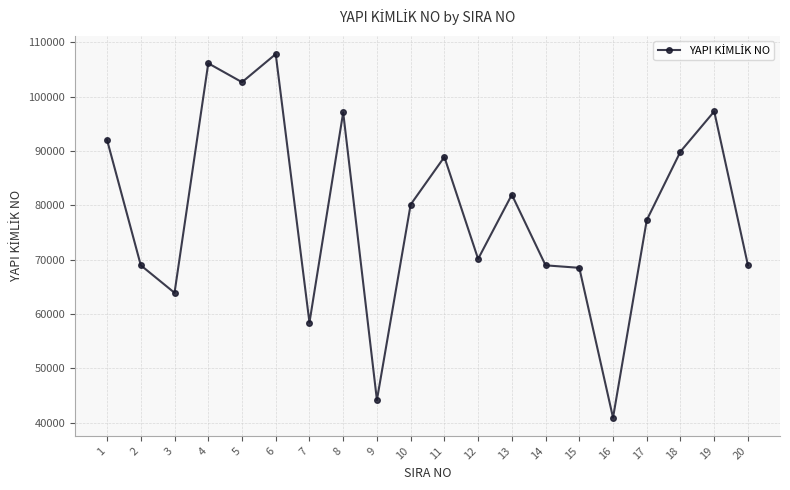

What is the difference between the maximum and second lowest values?

63658